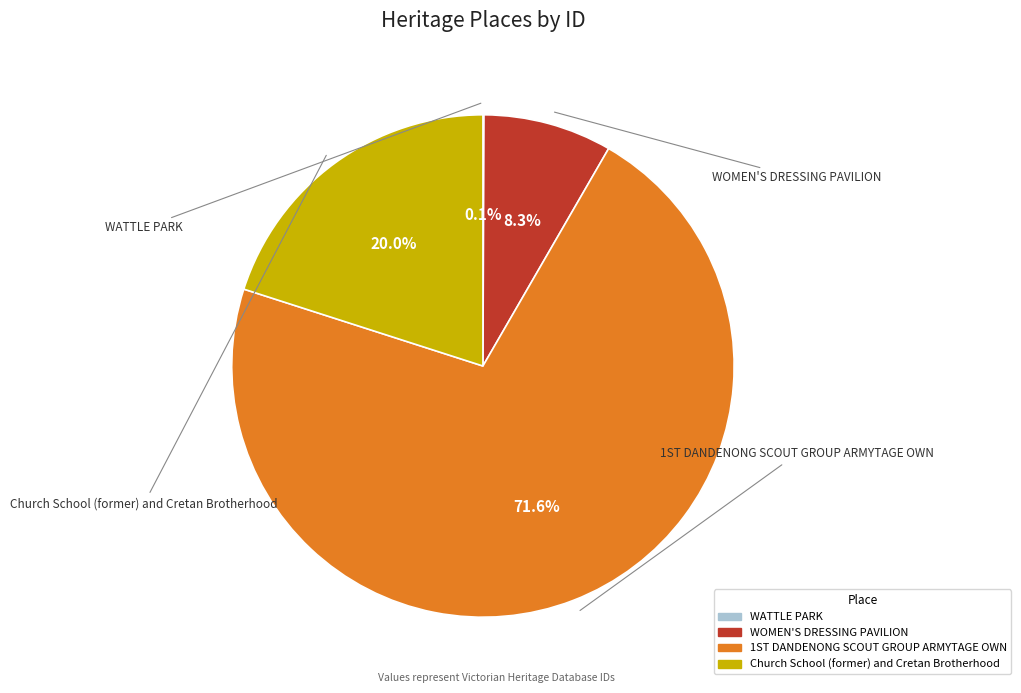

Is there any slice that represents more than half of the pie?

Yes